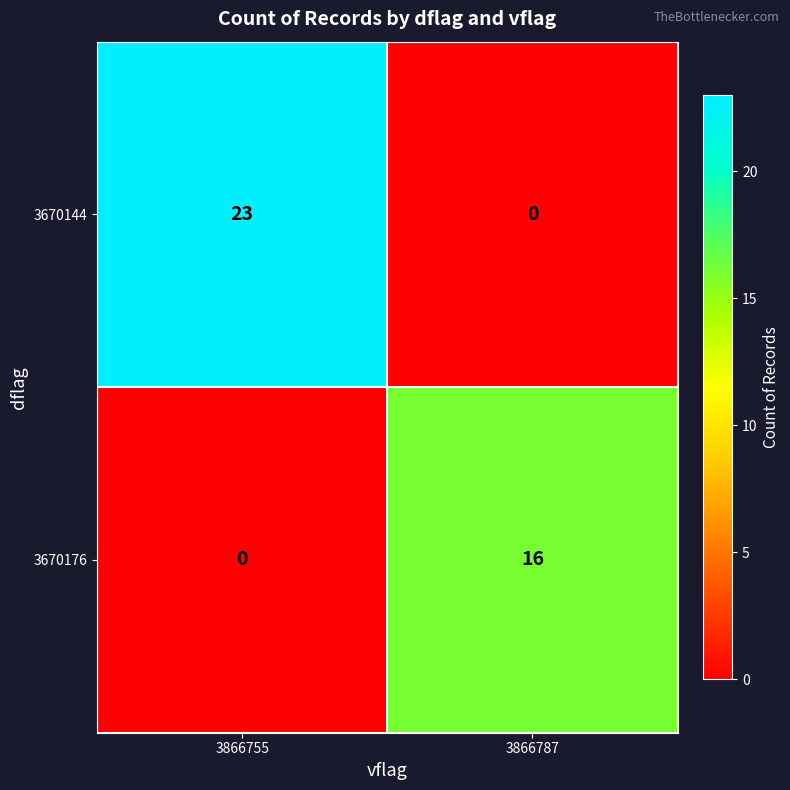

Reading left to right, what are all the values shown in this chart?

3670144: 3866755=23	3866787=0
3670176: 3866755=0	3866787=16